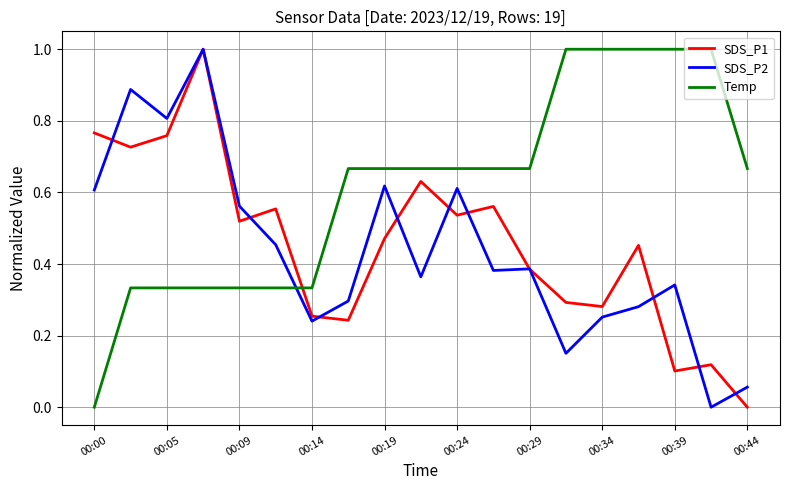

Which series has the largest total across all categories?

Temp